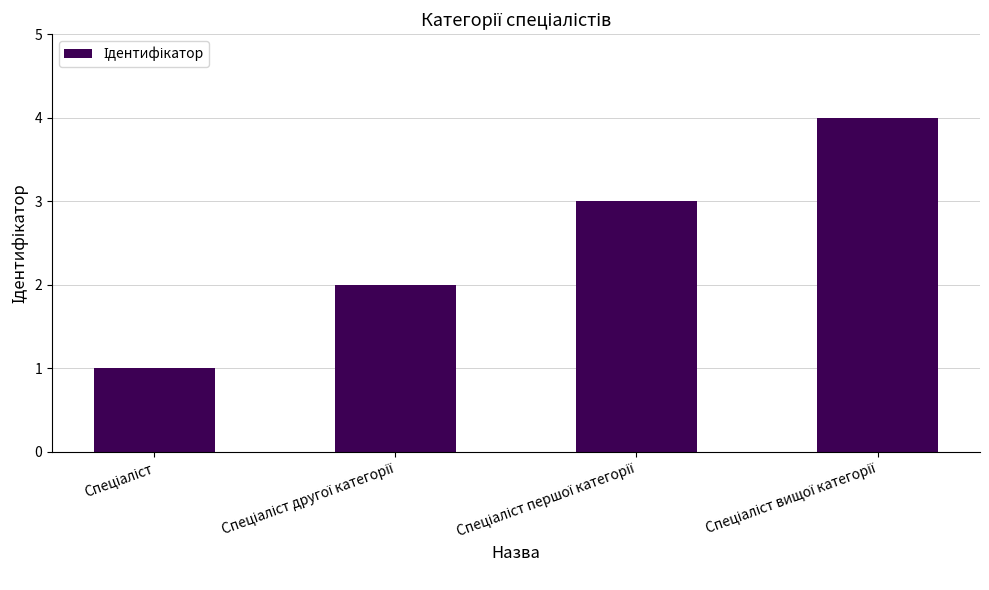

How many categories are shown in the chart?

4